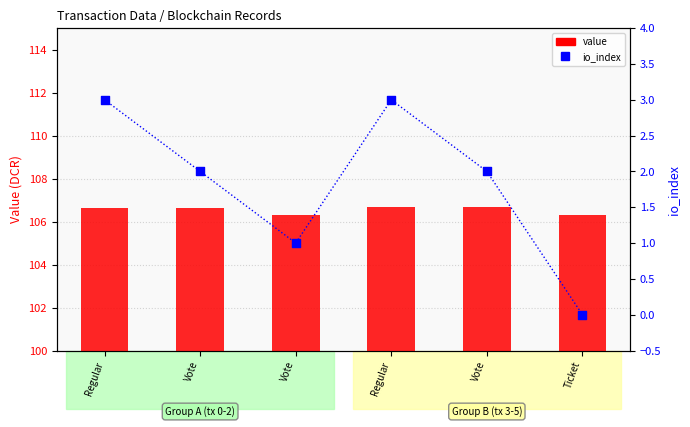

Which series contains the highest Y value?

value